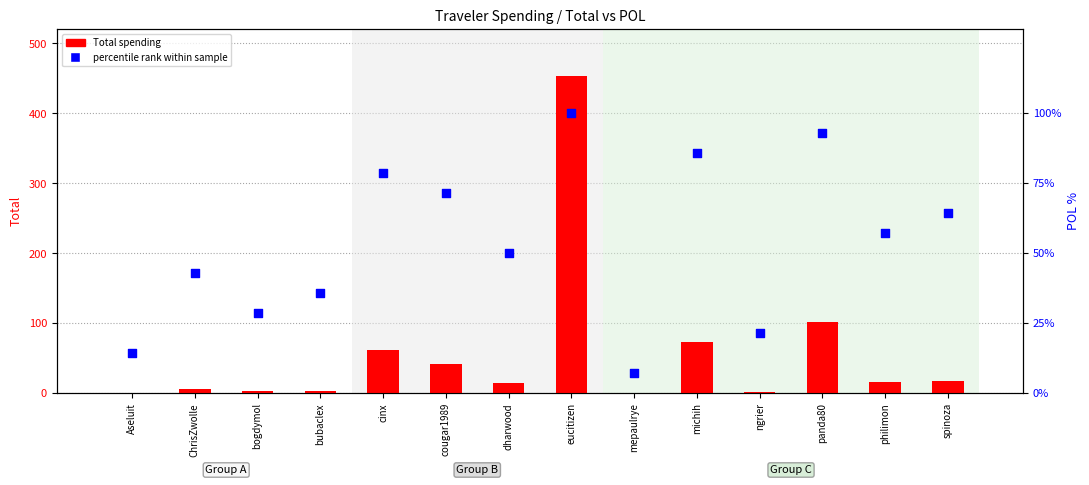

At how many categories does at least one series exceed 99?

2